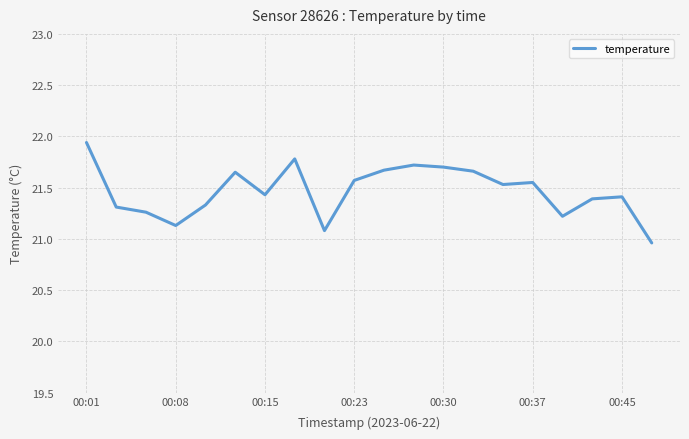

True or false: the data has more than 1 interior local peaks.

True